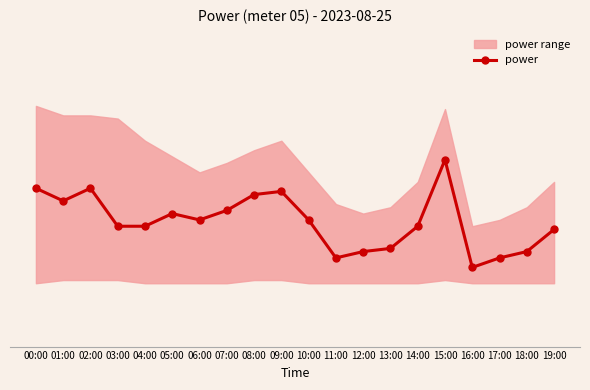

What is the change in value from 15:00 to 18:00?

-0.3